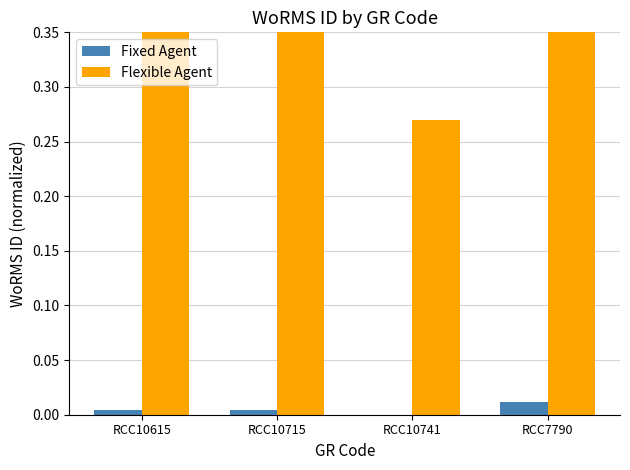

What is the label of the 4th bar from the left?

RCC7790